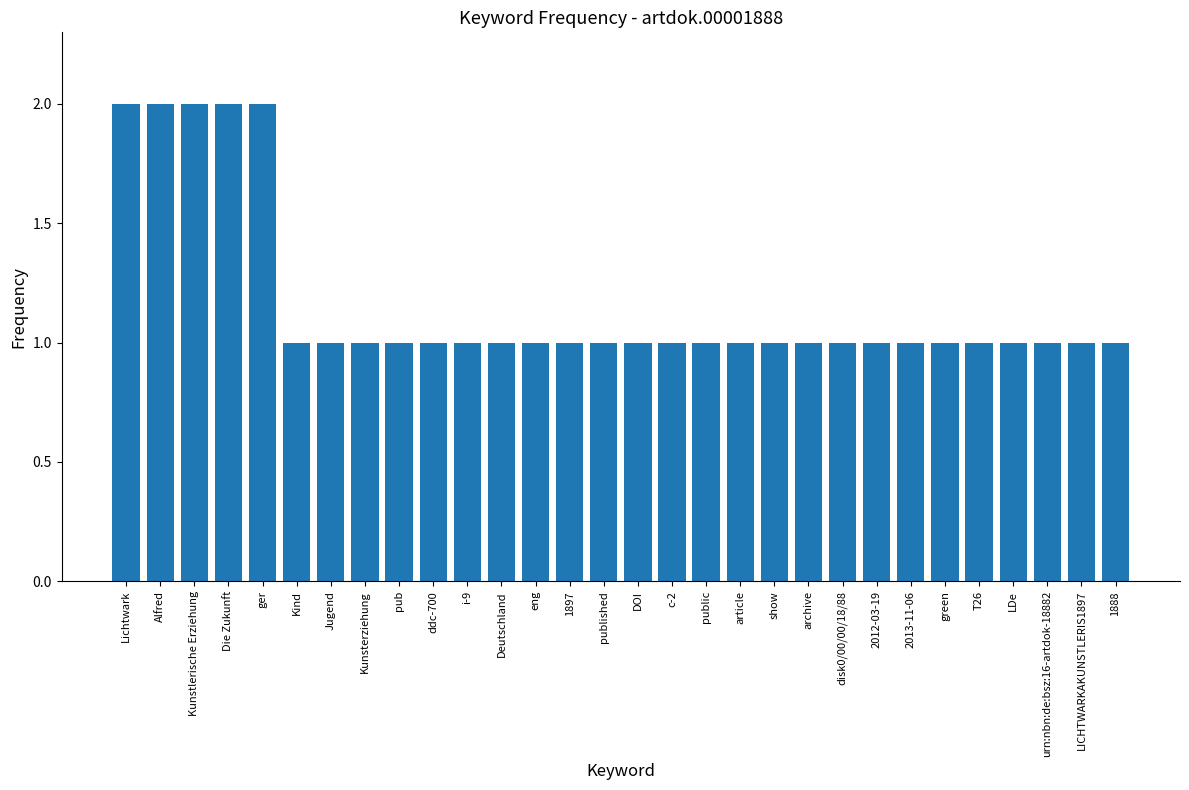

Approximately how many times larger is the value at 1888 compared to Jugend?

1.0